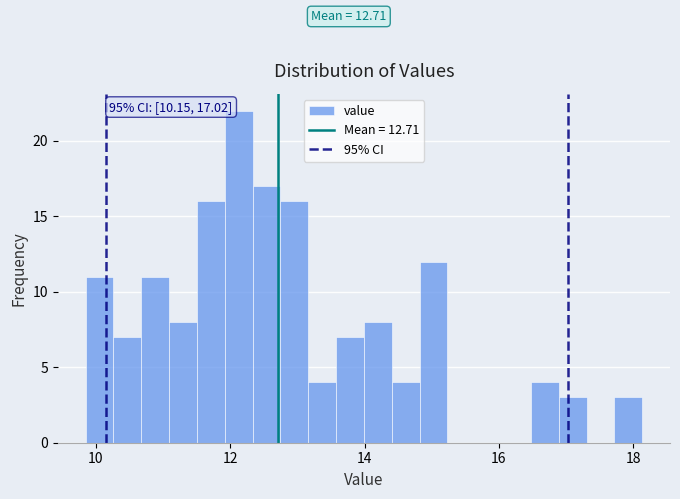

Around what value on the x-axis is the tallest bar? Give the approximate position of its centre, as read against the axis.

12.2